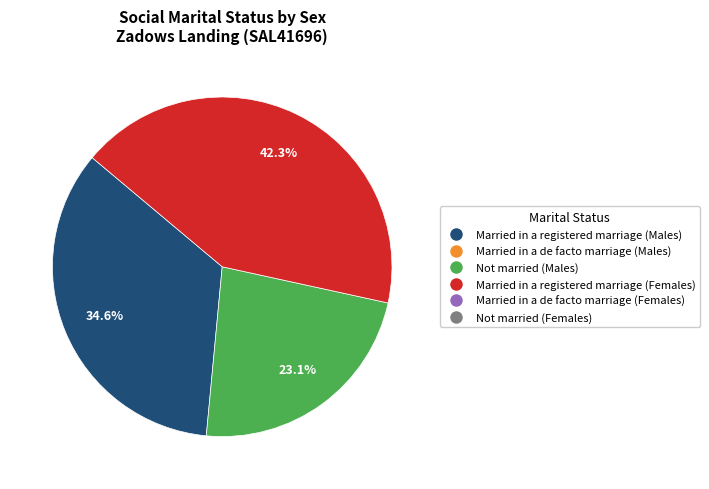

Is there any slice that represents more than half of the pie?

No